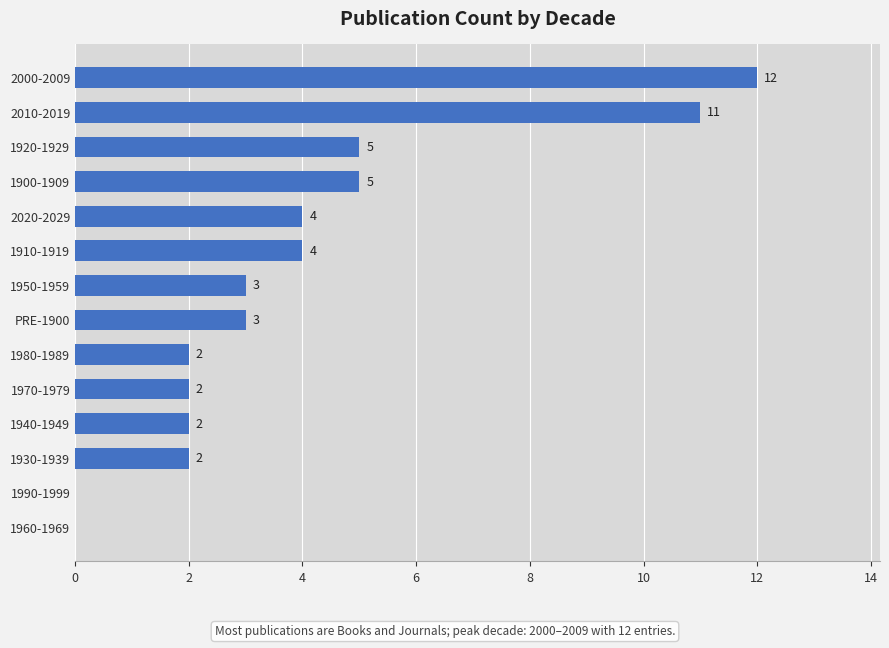

Which category has the highest value across all series?

2000-2009